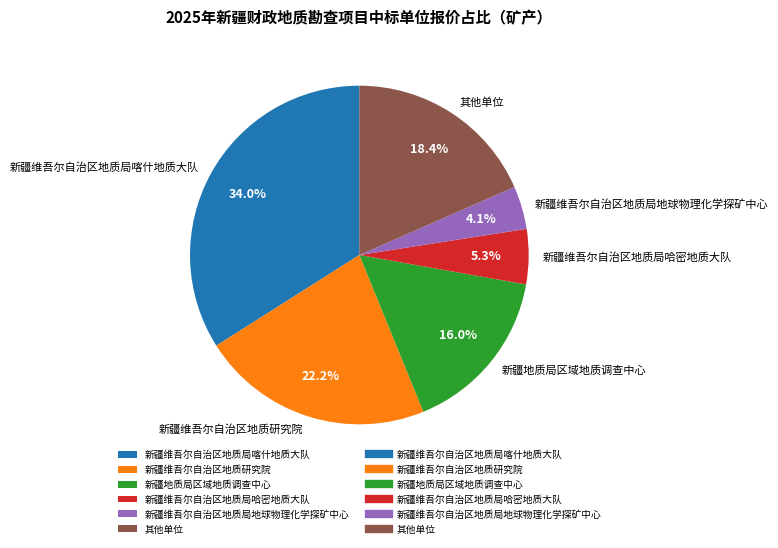

Is 新疆地质局区域地质调查中心 the majority of the pie?

No